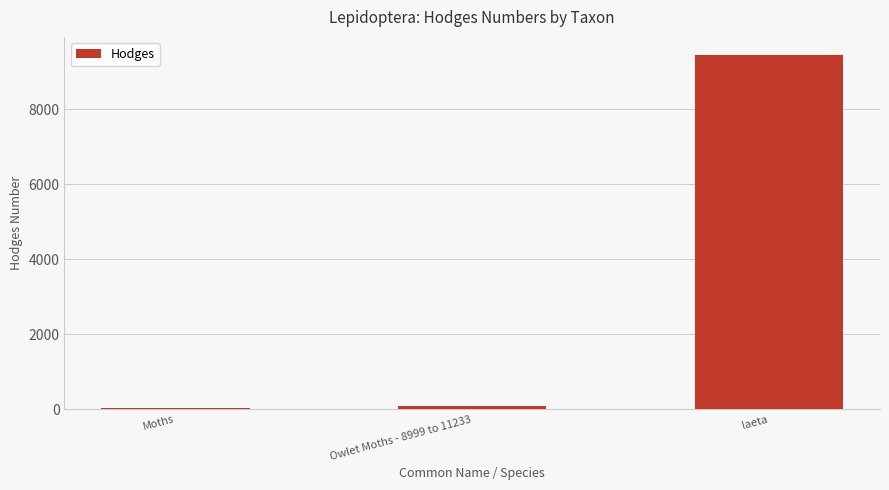

What is the change in value from Moths to laeta?

+9422.0